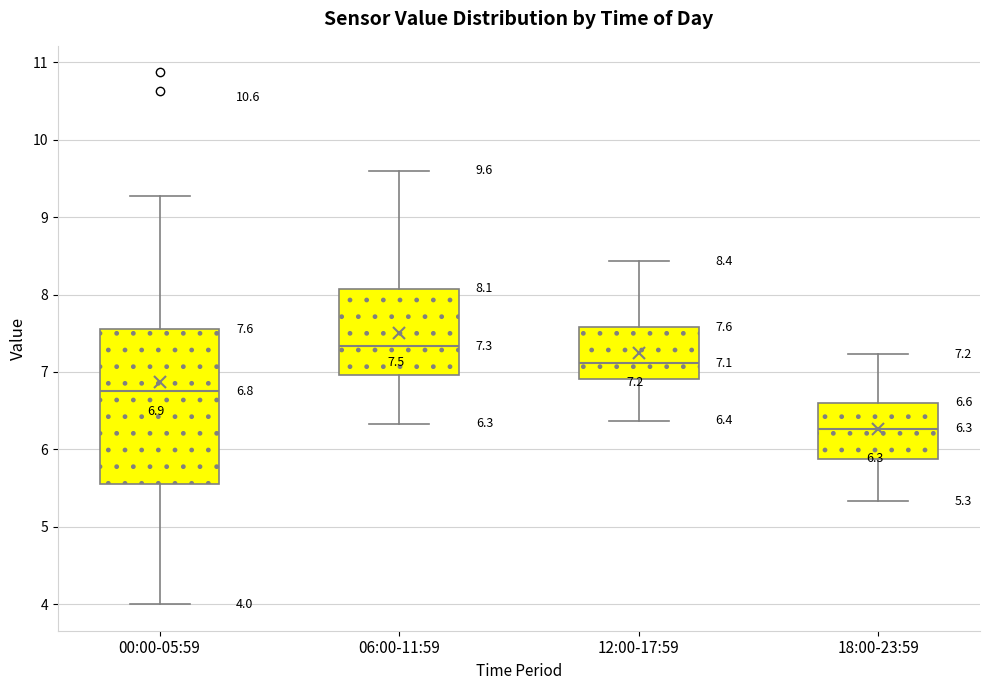

Comparing the boxes themselves (not the whiskers), which one is the tallest?

00:00-05:59